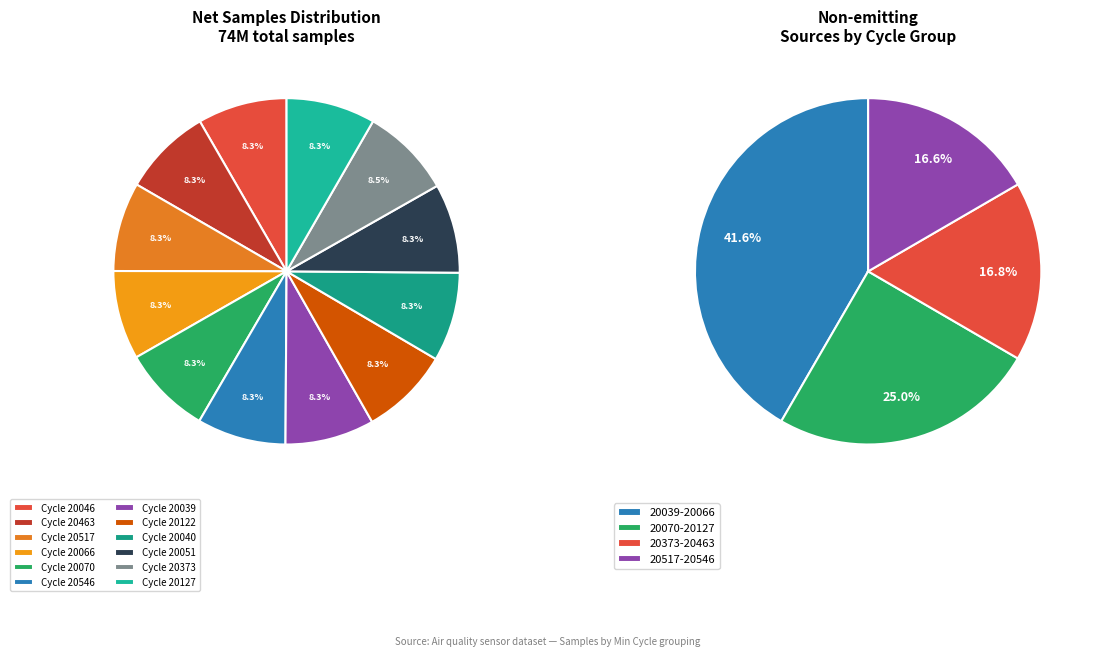

The 28/20122 slice represents 8% of the pie. True or false?

True